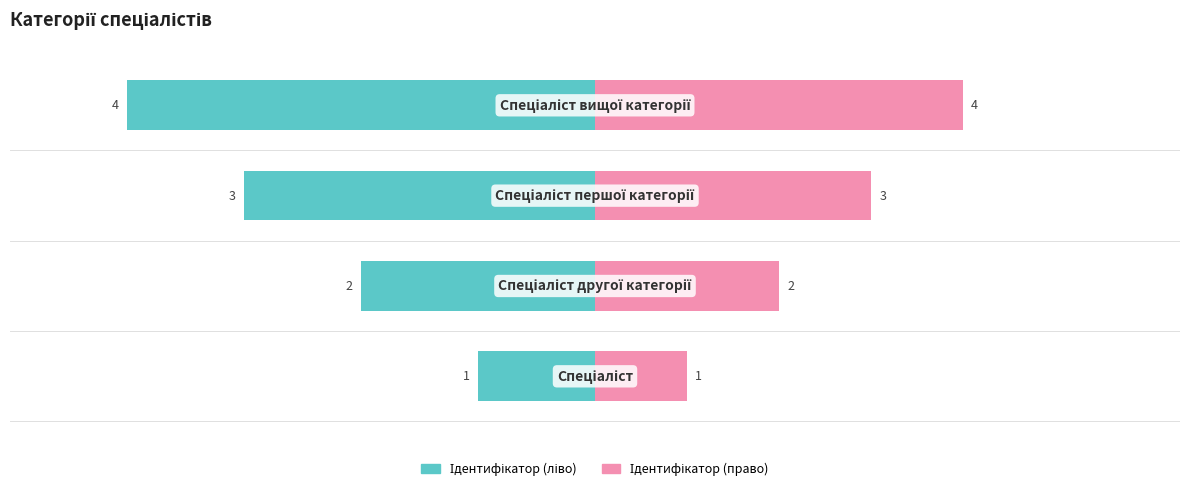

At 3, list the series in order from smallest to largest.

Ідентифікатор (ліво), Ідентифікатор (право)